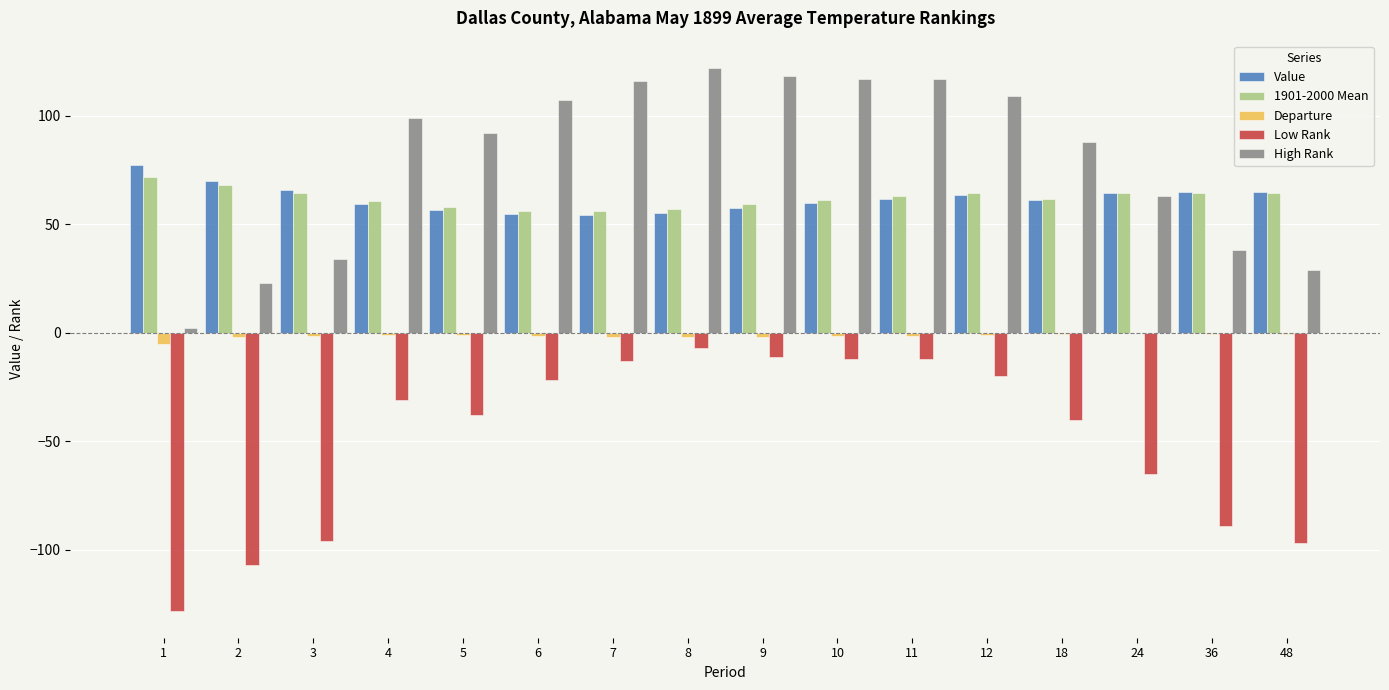

How many data points does each series have?

16